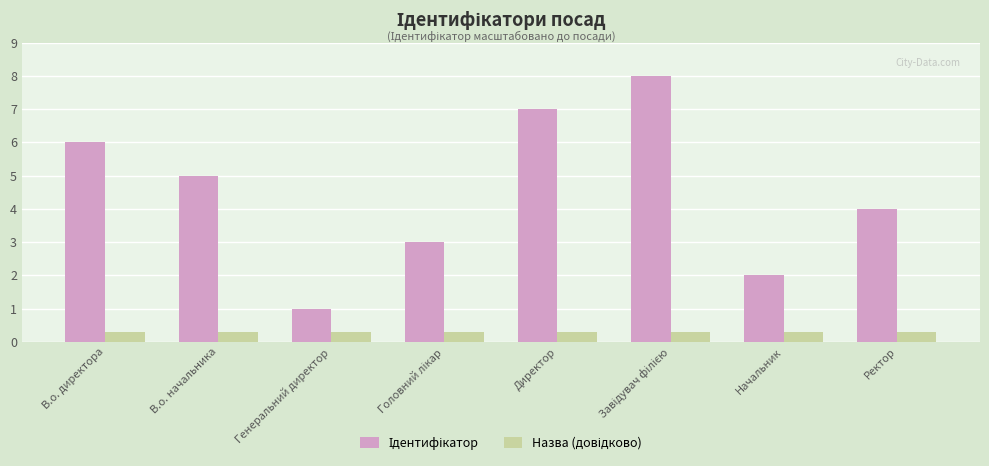

What is the difference between the highest and lowest values at Начальник?

1.7